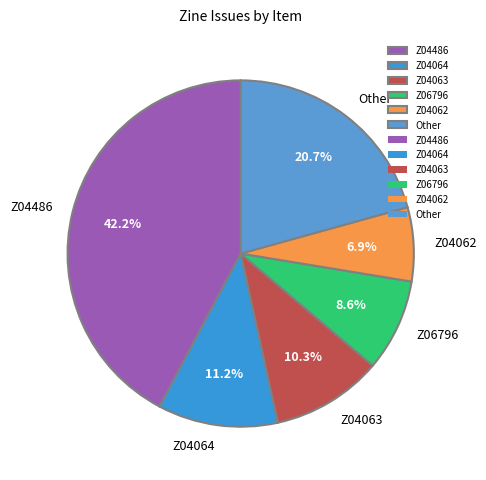

What percentage is the Z04064 slice, to the nearest percent?

11%